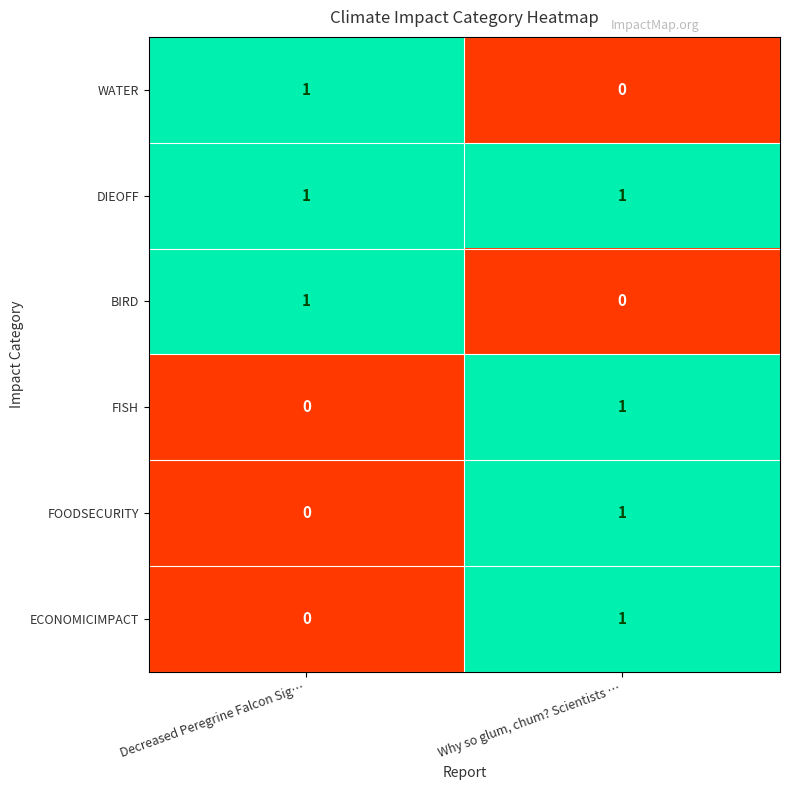

What is the greatest value displayed?

1